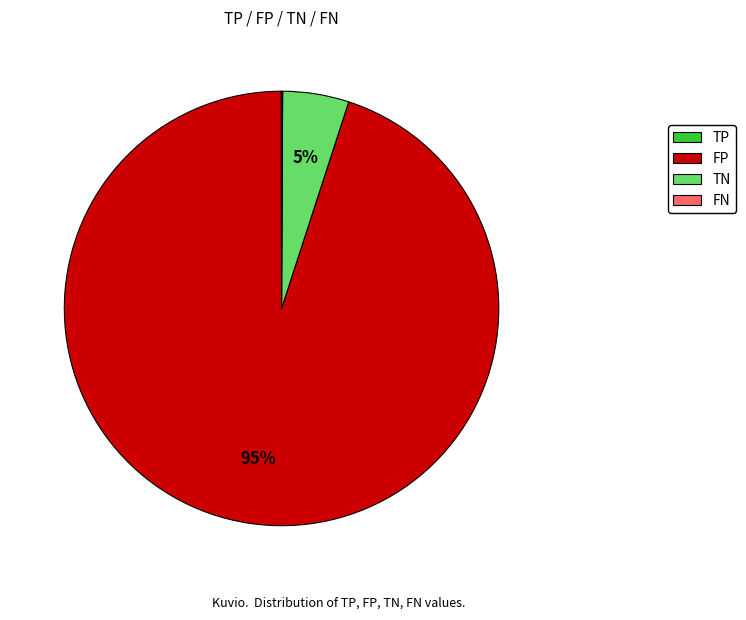

What percentage is the FP slice, to the nearest percent?

95%